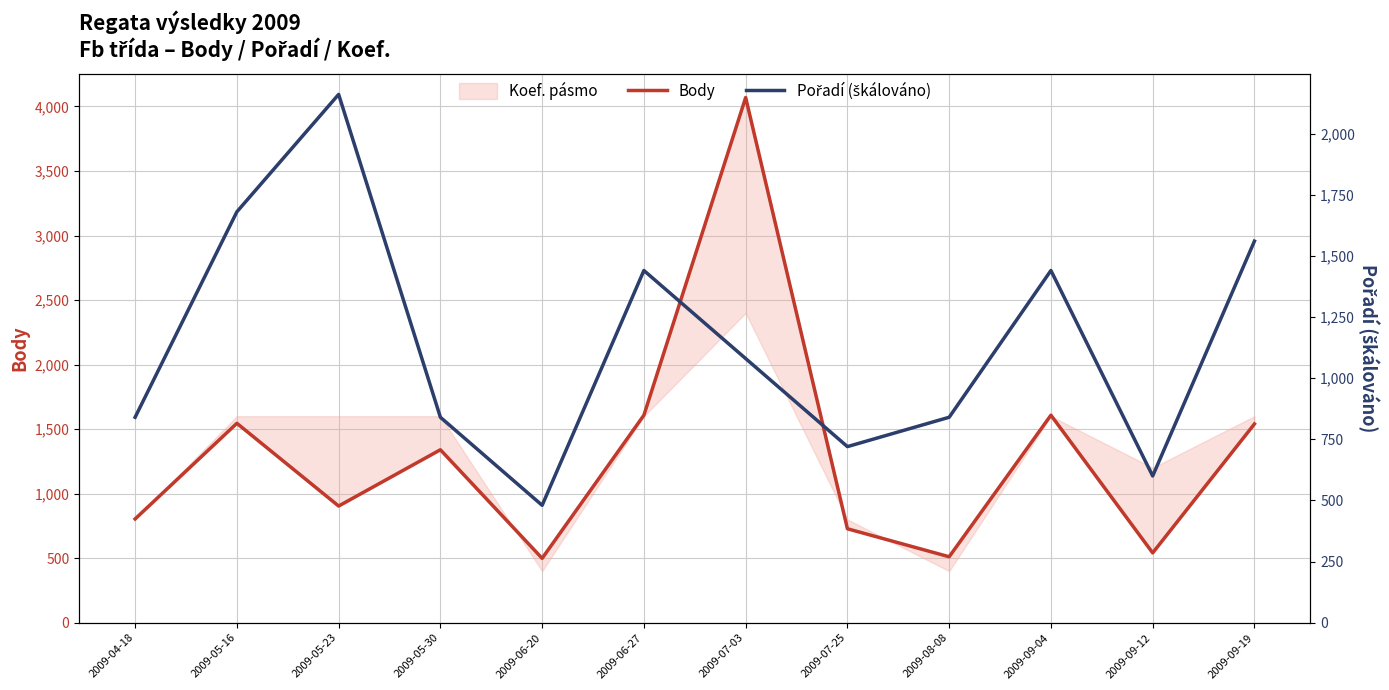

How many values in the Pořadí (škálováno) series exceed 1080?

5